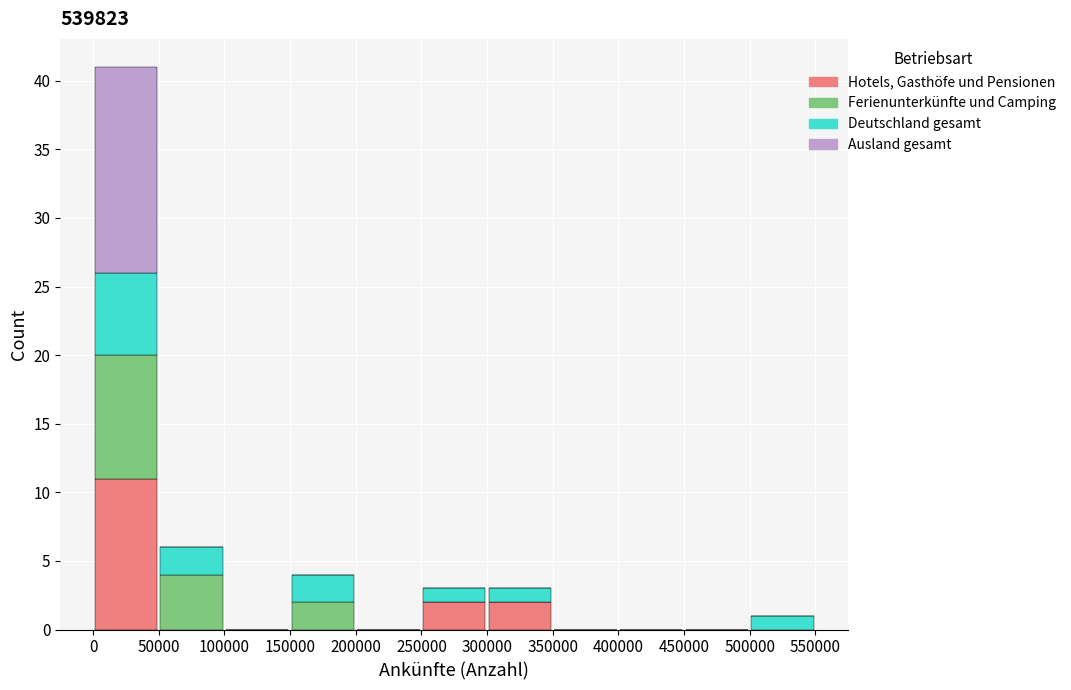

What is the total height of the stacked bar covering 250000 to 300000 on the x-axis? The values are not printed on the chart, so give them approximately, as read against the axis.

3